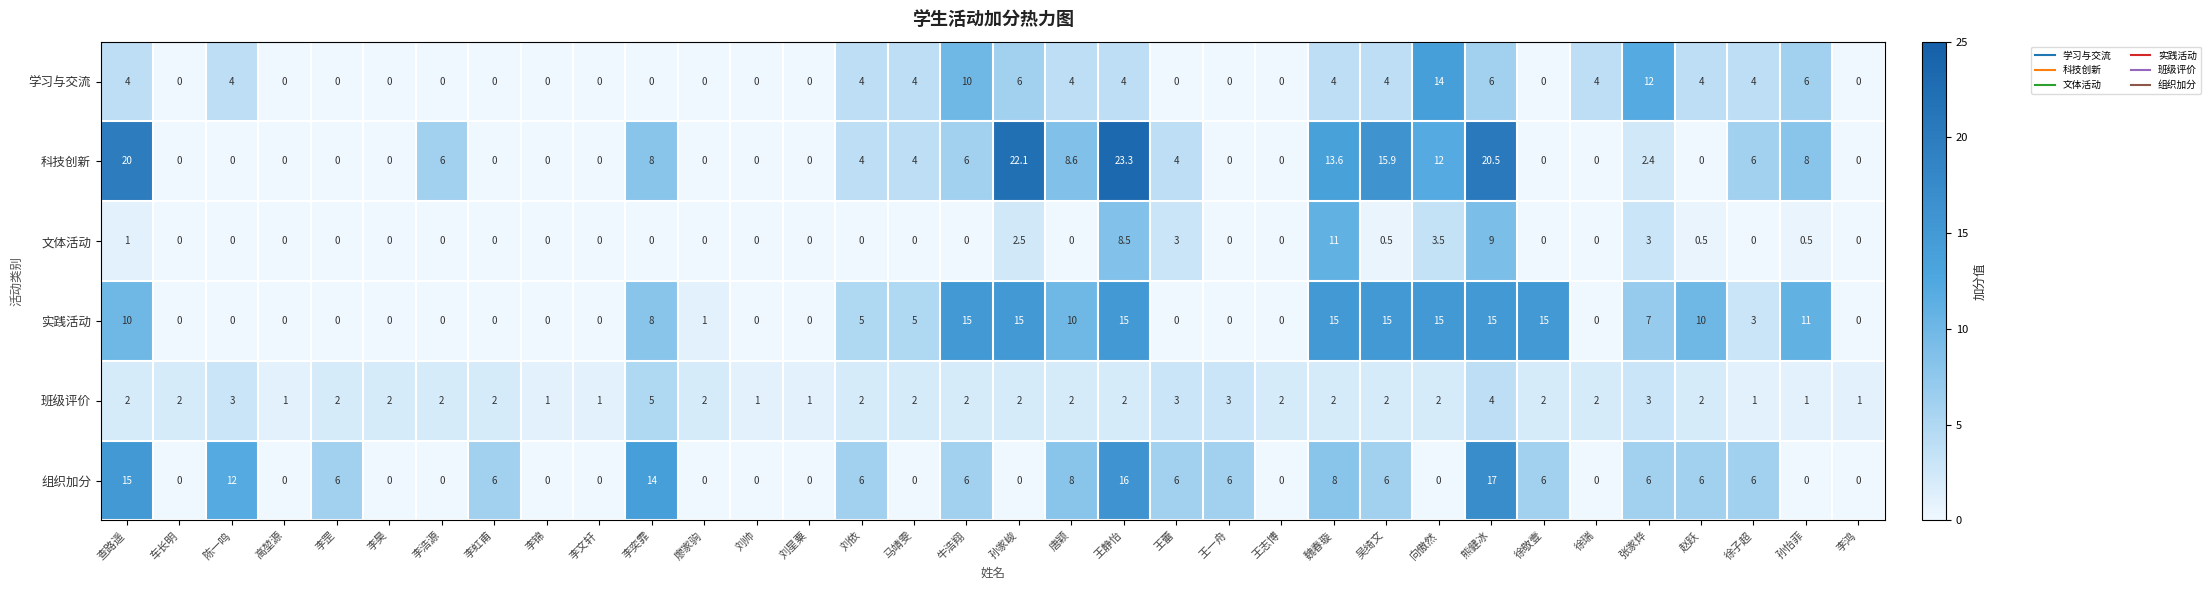

Which series has the widest spread of values?

科技创新